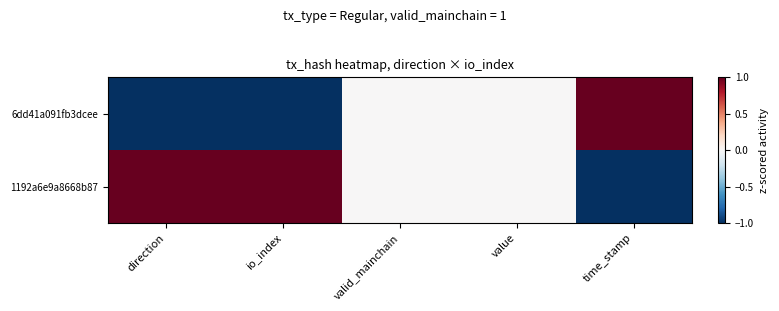

Which series changed the most between io_index and time_stamp?

6dd41a091fb3dcee